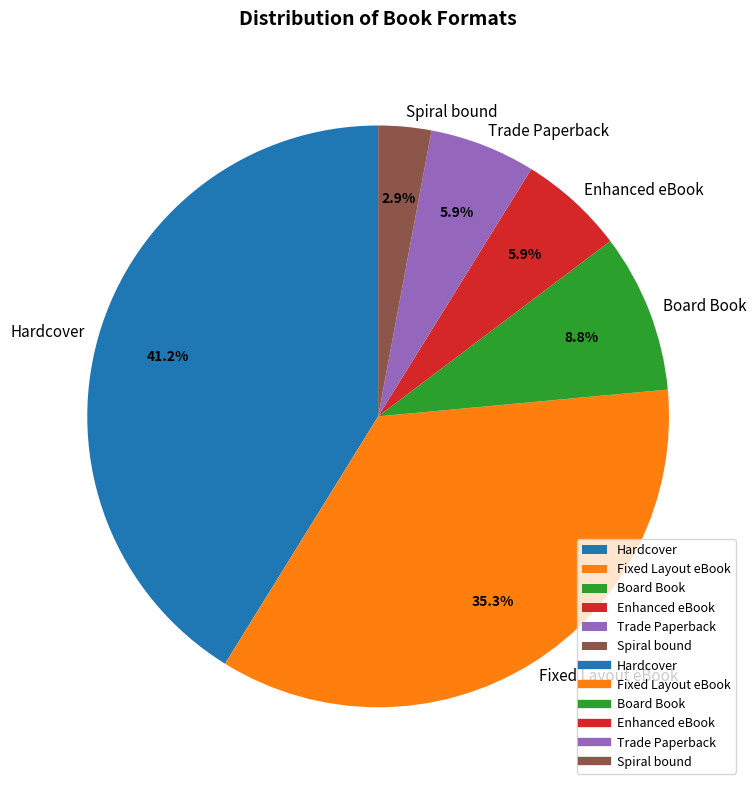

Does Fixed Layout eBook account for over 50% of the chart?

No